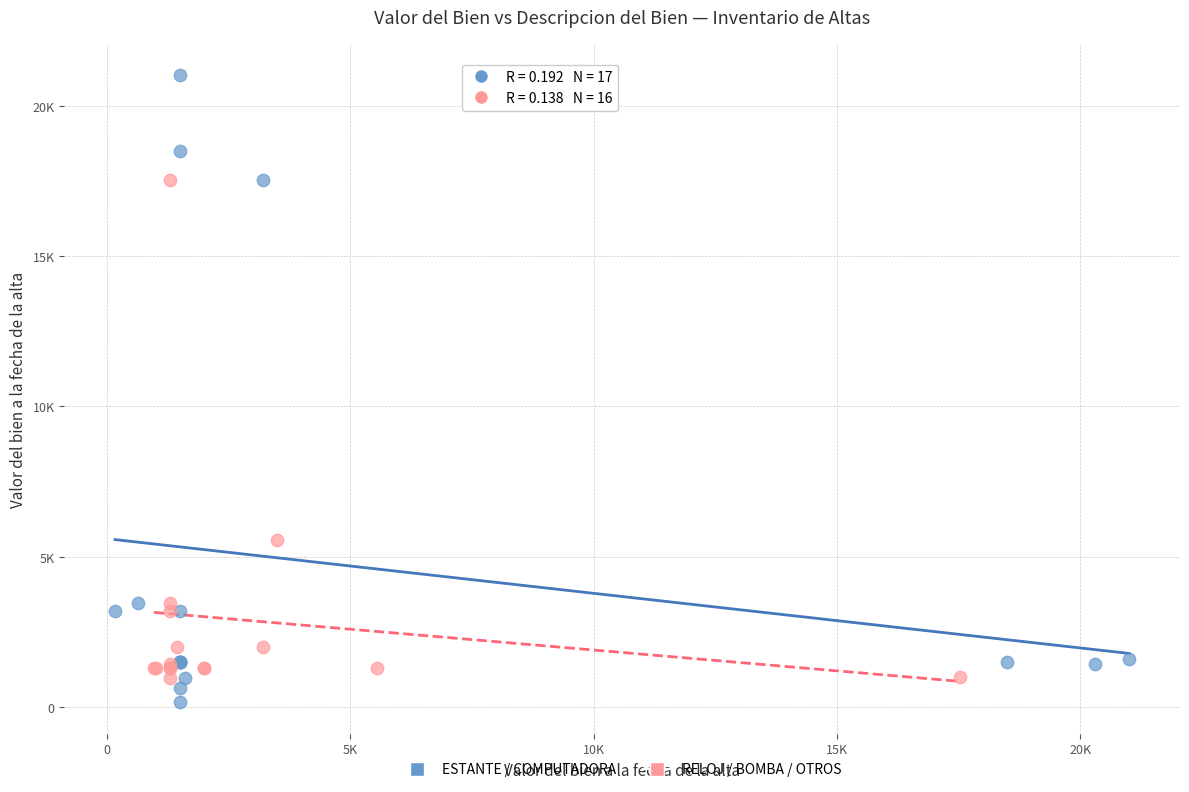

What are all the series names shown in the legend?

ESTANTE / COMPUTADORA, RELOJ / BOMBA / OTROS